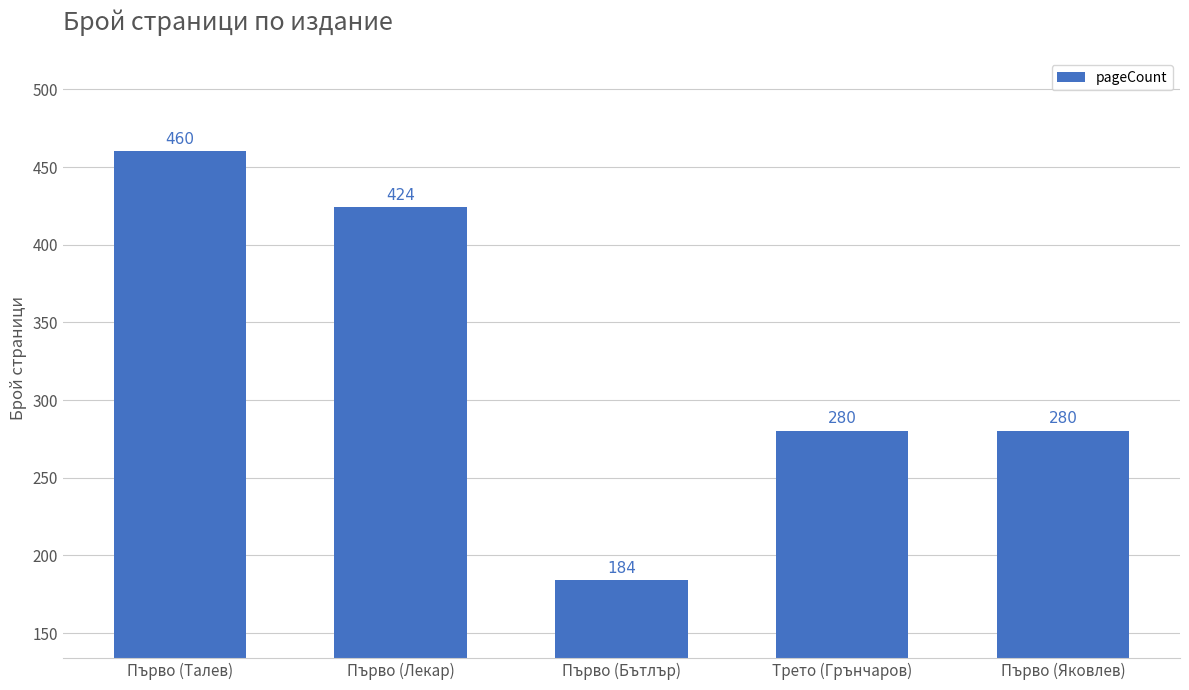

How many bars are there in total?

5